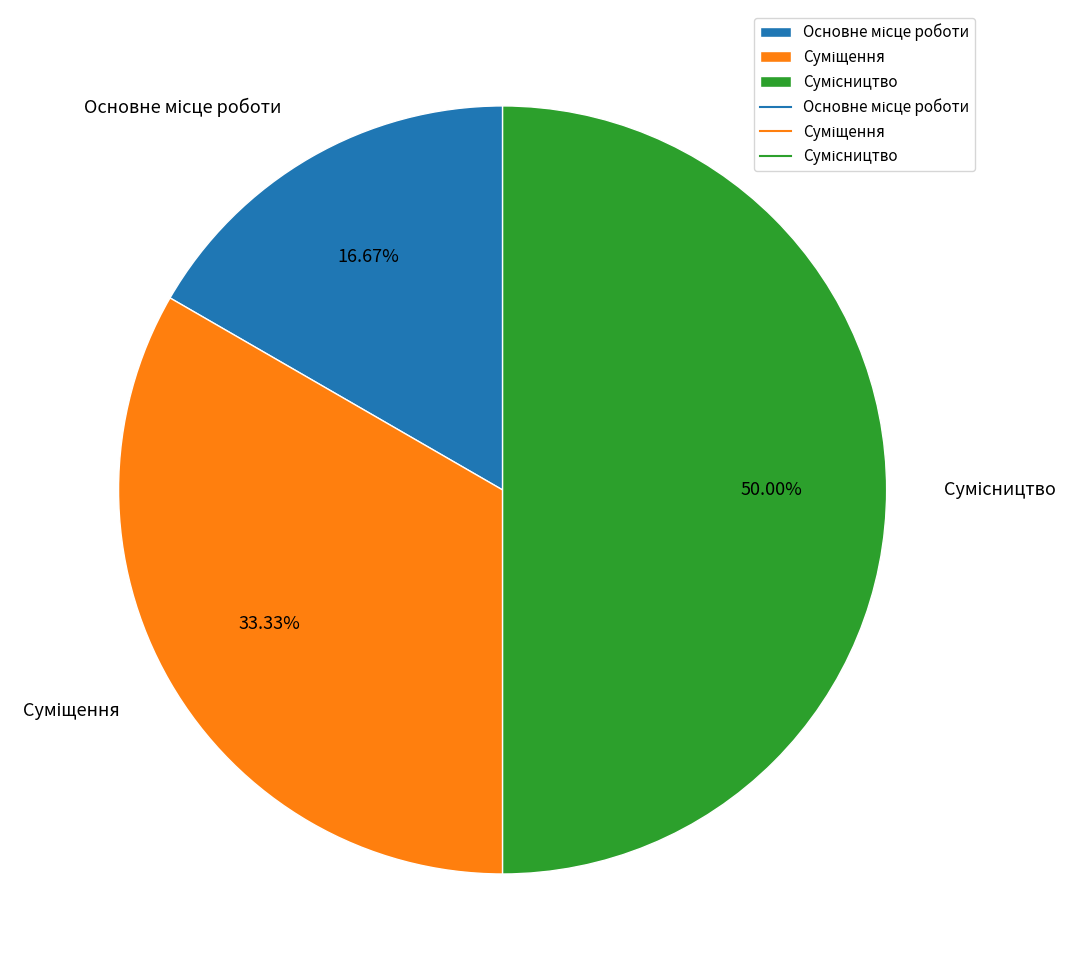

Is it true that Суміщення is 33% of the pie?

True